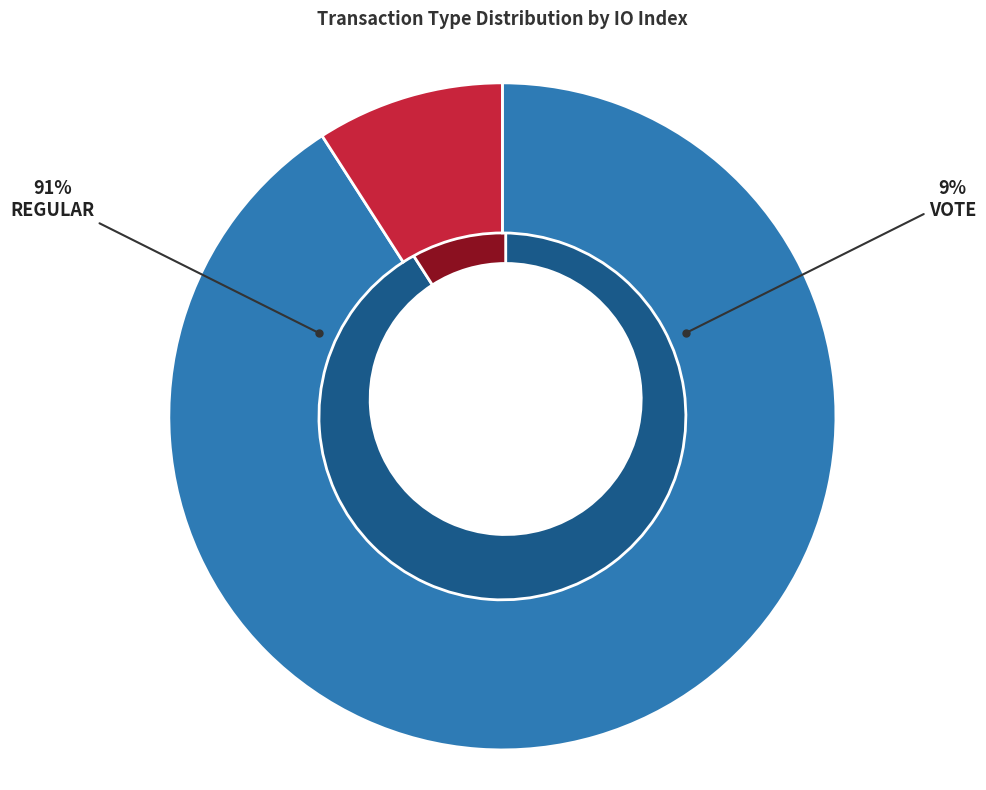

Does Regular represent more than half of the total?

Yes